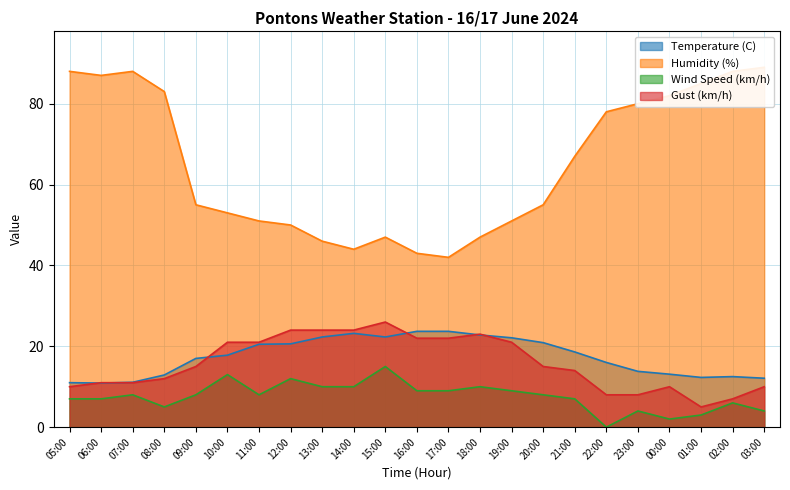

Between 21:00 and 19:00, which is larger?

19:00